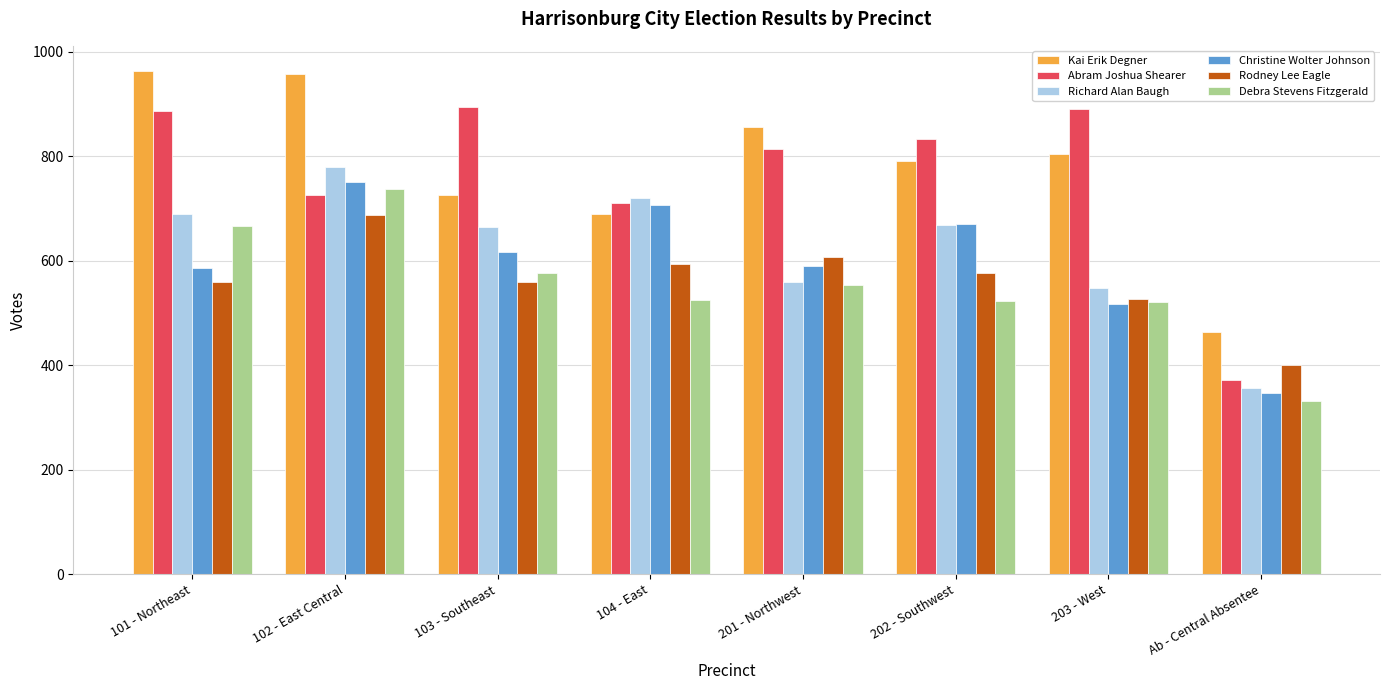

Which series has the widest spread of values?

Abram Joshua Shearer